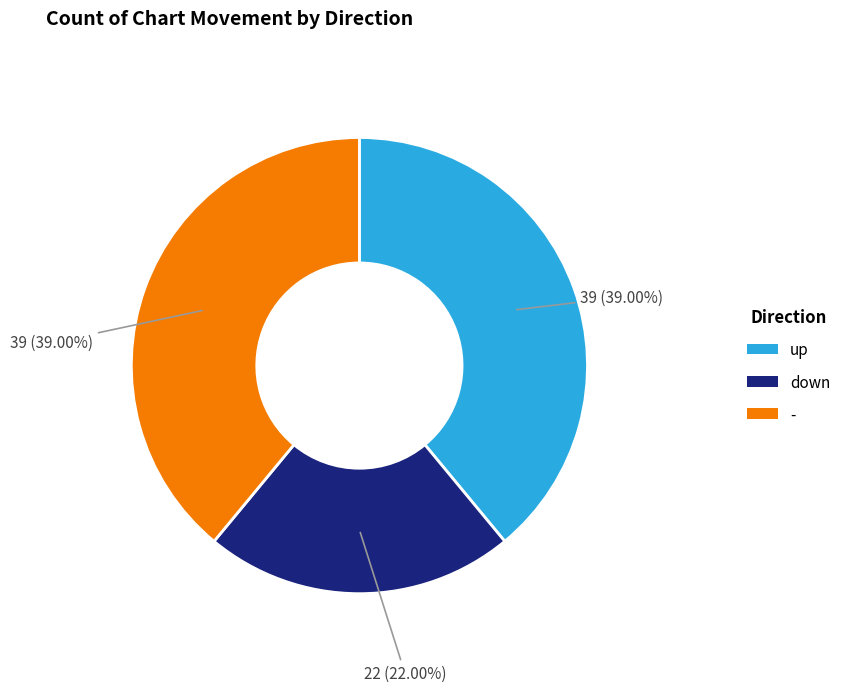

Approximately how many times larger is the value at up compared to down?

1.8